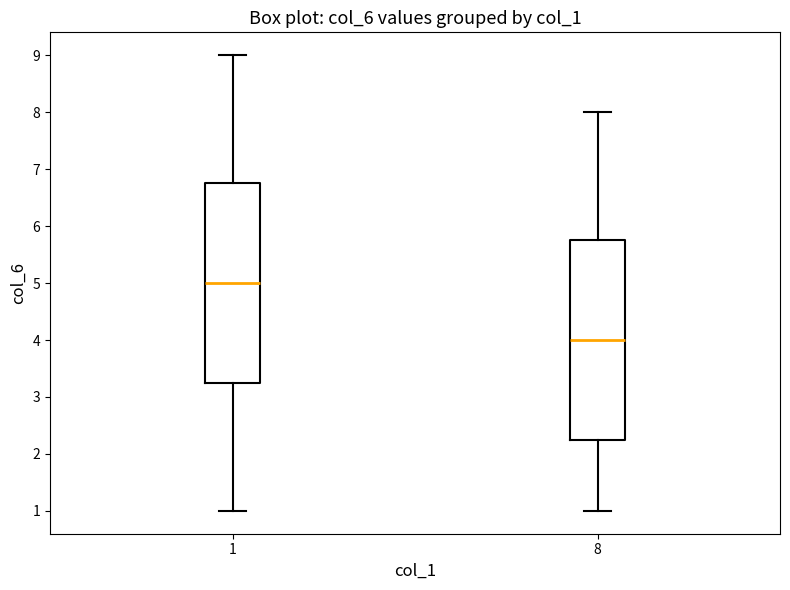

Where does the median line of the box at x = 8 sit on the y-axis? The values are not printed on the chart, so give them approximately, as read against the axis.

4.0